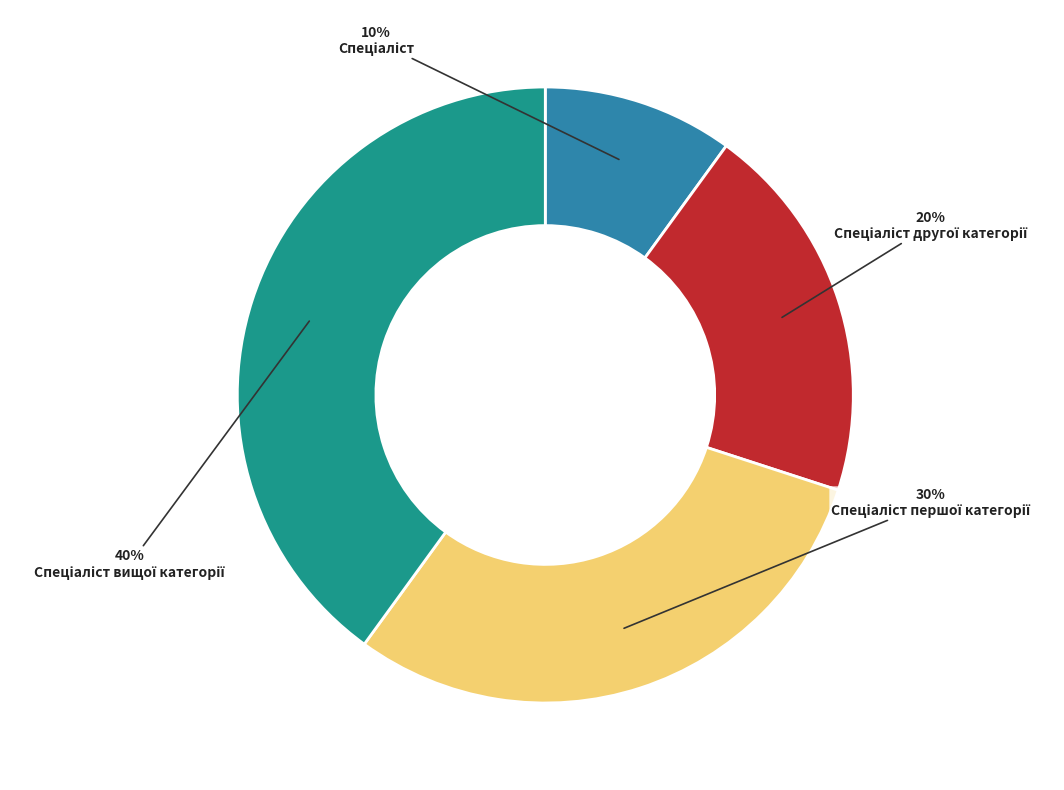

To the nearest percent, what is the average slice percentage?

25%